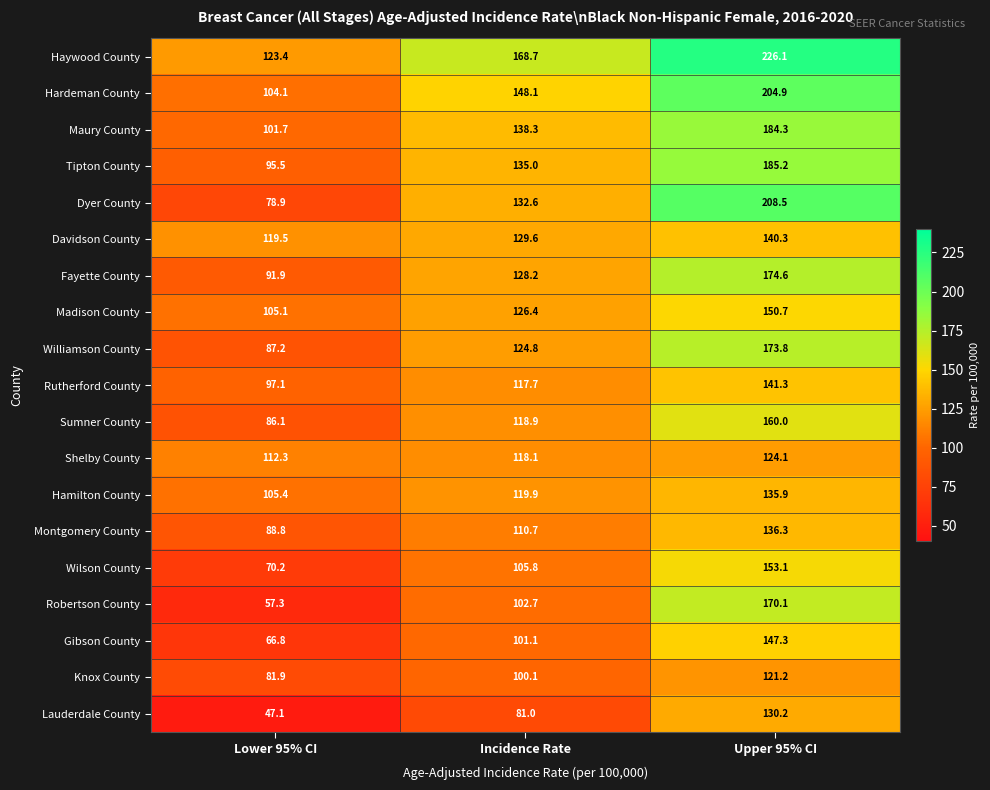

What is the difference between the Madison County values at Lower 95% CI and Incidence Rate?

21.3